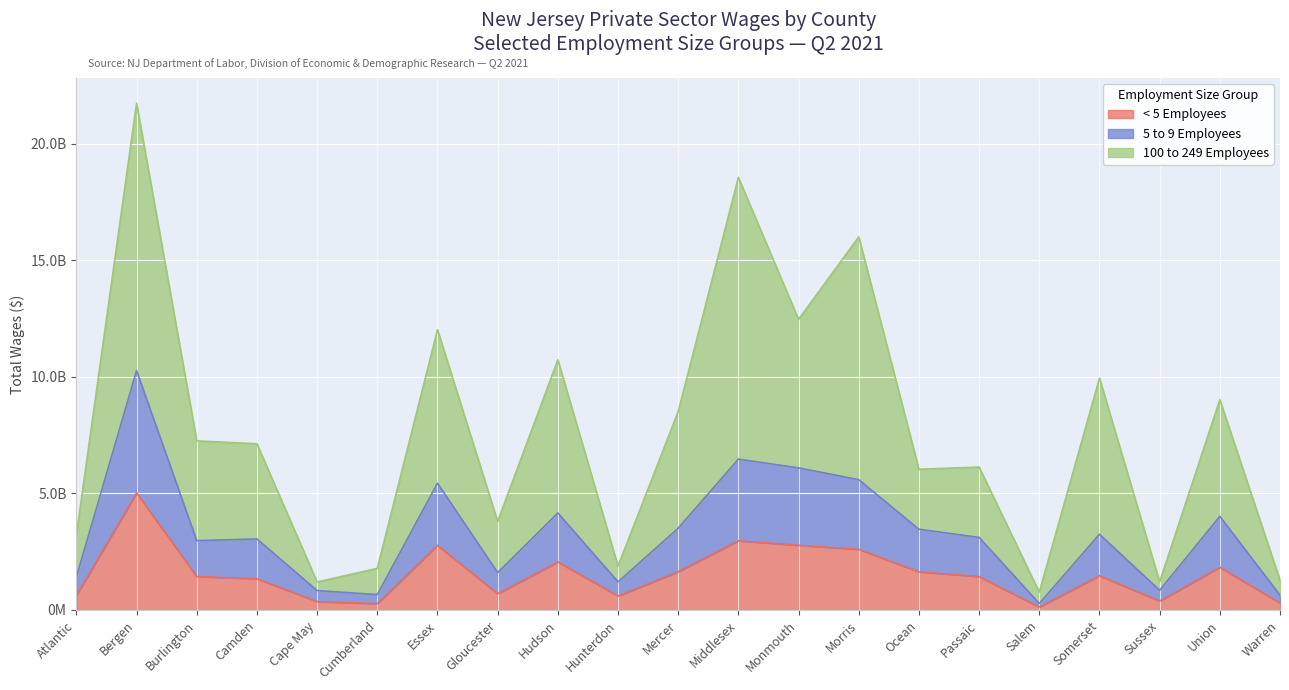

Rank the series at Cumberland from lowest to highest value.

< 5 Employees, 5 to 9 Employees, 100 to 249 Employees